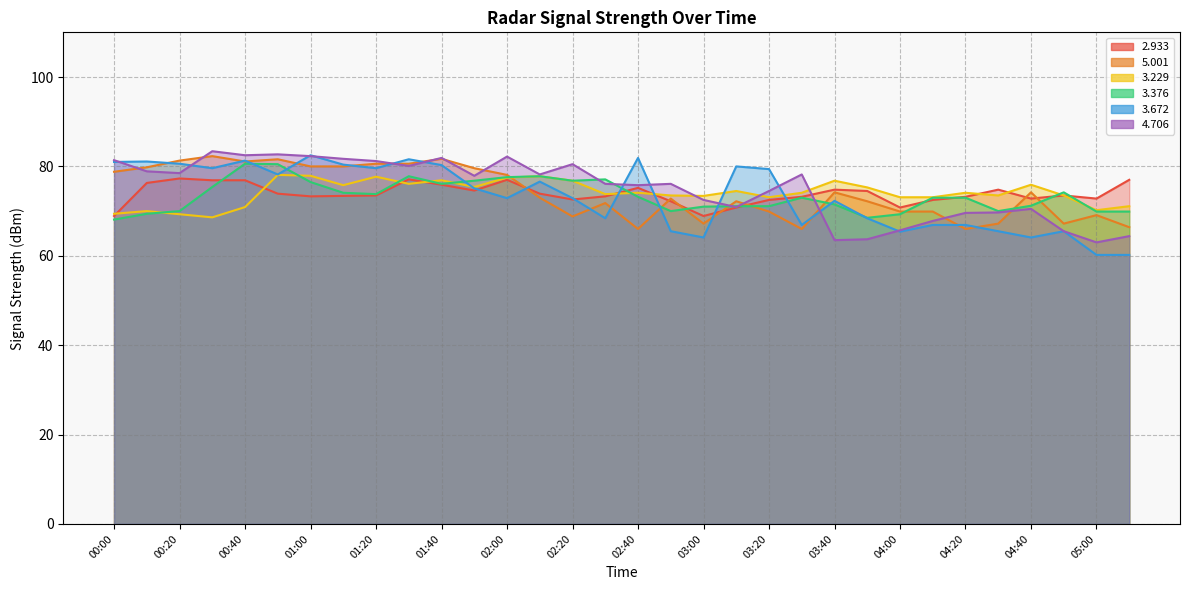

At which label is   5.001 closest to 74?

03:40